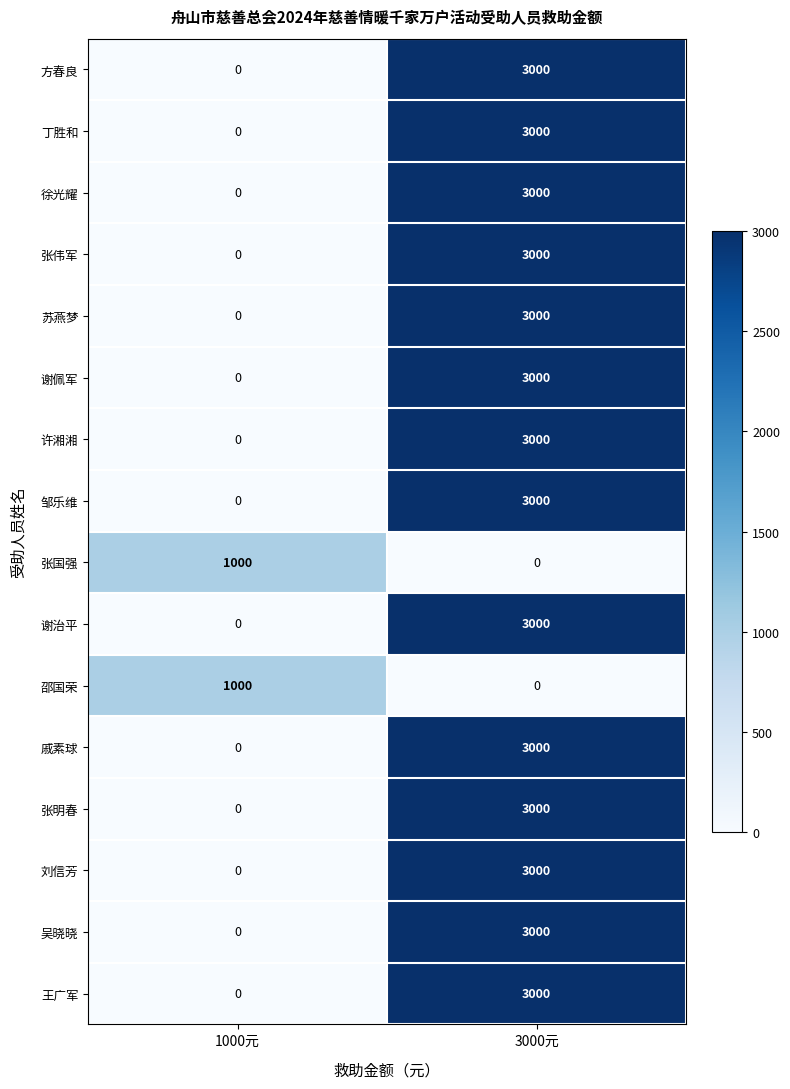

The value of 王广军 at 3000元 is 3000. True or false?

True